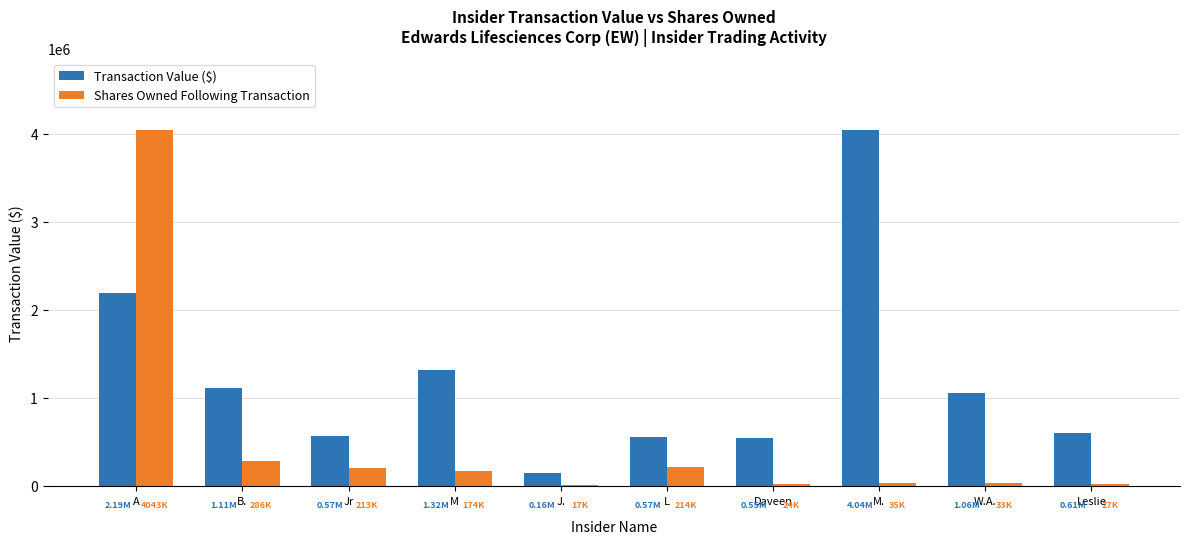

Which series changed the most between B. and Daveen?

Transaction Value ($)